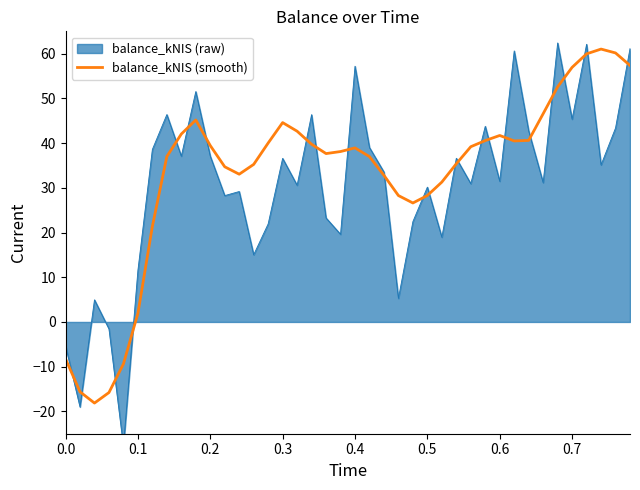

What is the average value?

33.0